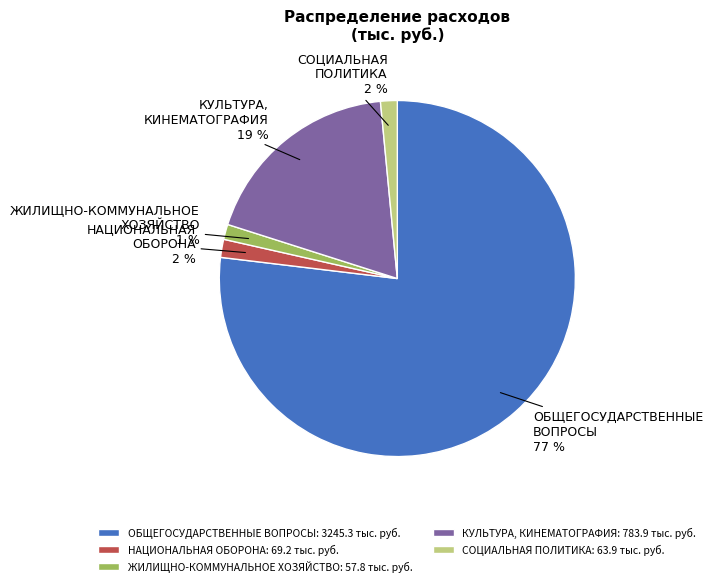

To the nearest percent, what is the combined percentage of ЖИЛИЩНО-КОММУНАЛЬНОЕ ХОЗЯЙСТВО and КУЛЬТУРА, КИНЕМАТОГРАФИЯ?

20%